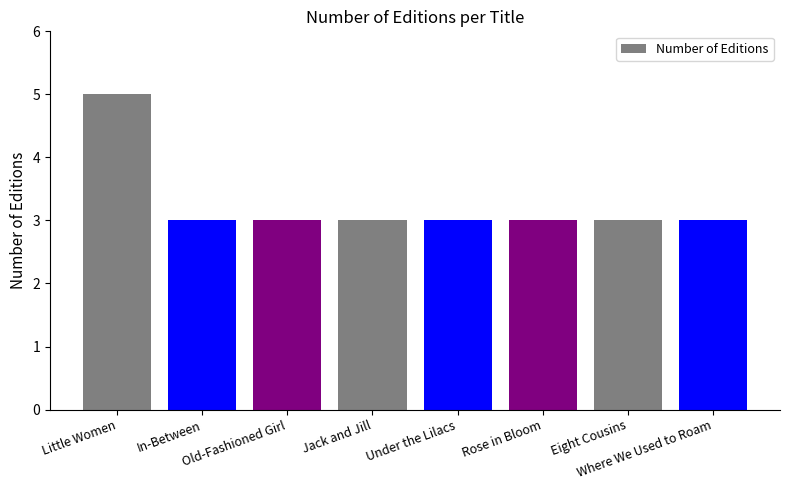

Reading right to left, list all the values displayed in this chart.

Where We Used to Roam=3	Eight Cousins=3	Rose in Bloom=3	Under the Lilacs=3	Jack and Jill=3	Old-Fashioned Girl=3	In-Between=3	Little Women=5